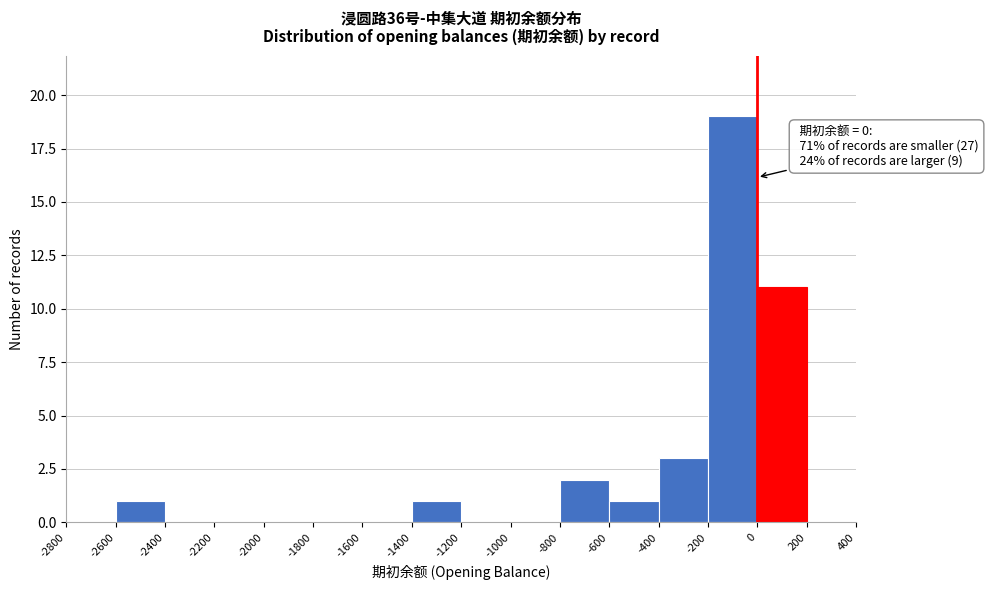

Over which range of the x-axis is the bar tallest?

-200 to 0